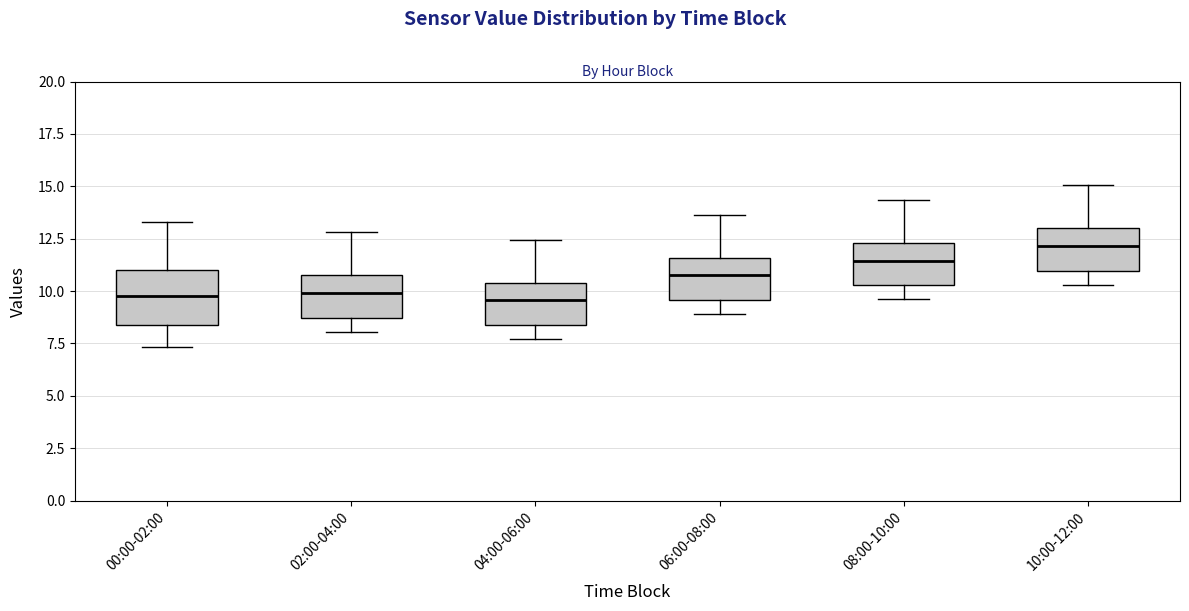

Reading left to right, read every box against the y-axis: the position of its median line, the range the box covers, and the ends of its whiskers. The values are not printed on the chart, so give them approximately, as read against the axis.

00:00-02:00: median 10.0, box 8.5 to 11.0, whiskers 7.5 to 13.5
02:00-04:00: median 10.0, box 8.5 to 11.0, whiskers 8.0 to 13.0
04:00-06:00: median 9.5, box 8.5 to 10.5, whiskers 7.5 to 12.5
06:00-08:00: median 11.0, box 9.5 to 11.5, whiskers 9.0 to 13.5
08:00-10:00: median 11.5, box 10.5 to 12.5, whiskers 9.5 to 14.5
10:00-12:00: median 12.0, box 11.0 to 13.0, whiskers 10.5 to 15.0